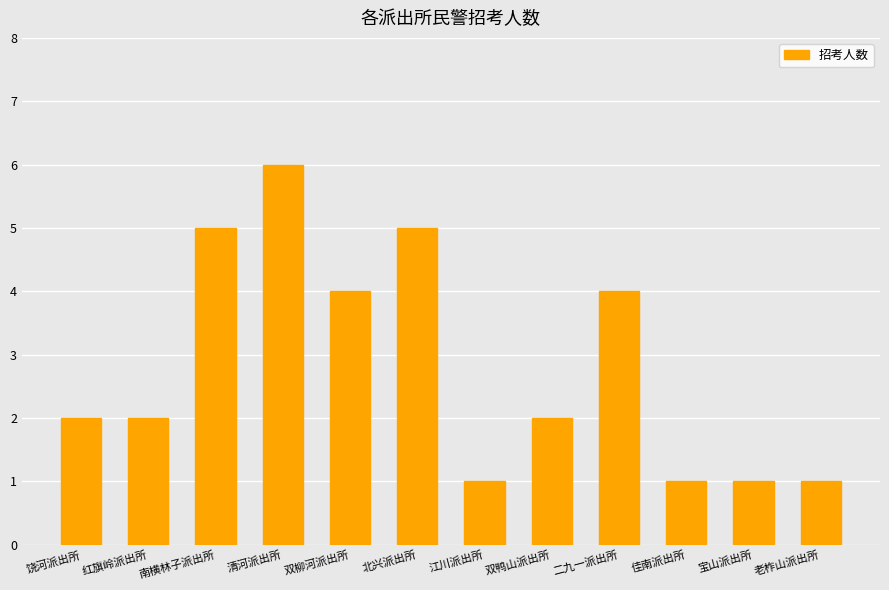

The value at 江川派出所 is 0. True or false?

False